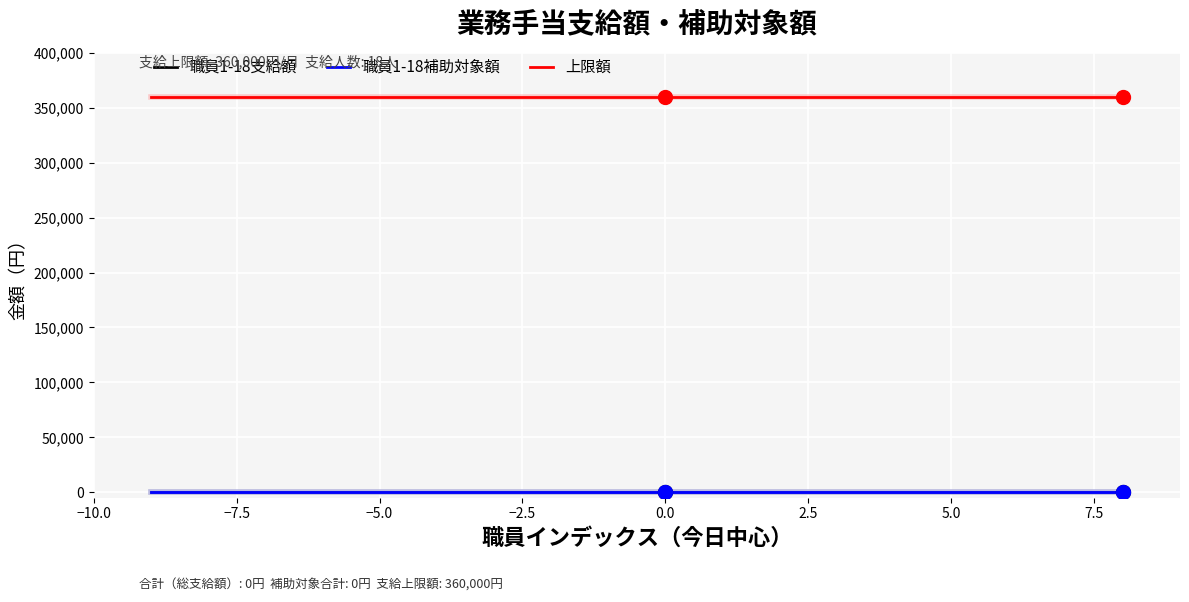

Which series has the widest spread of values?

職員1-18支給額